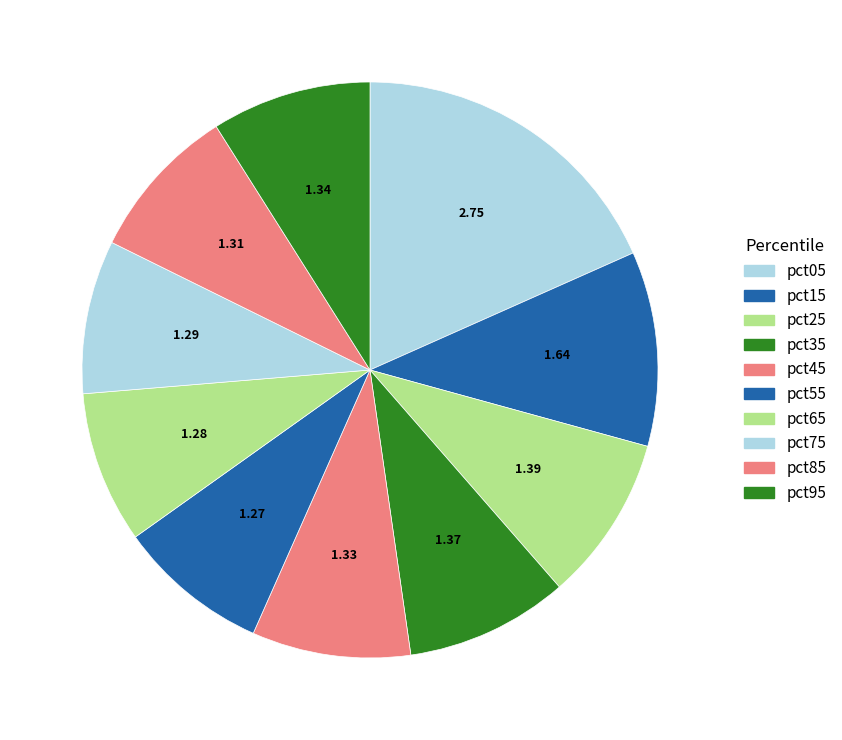

Count the number of slices in the pie.

10